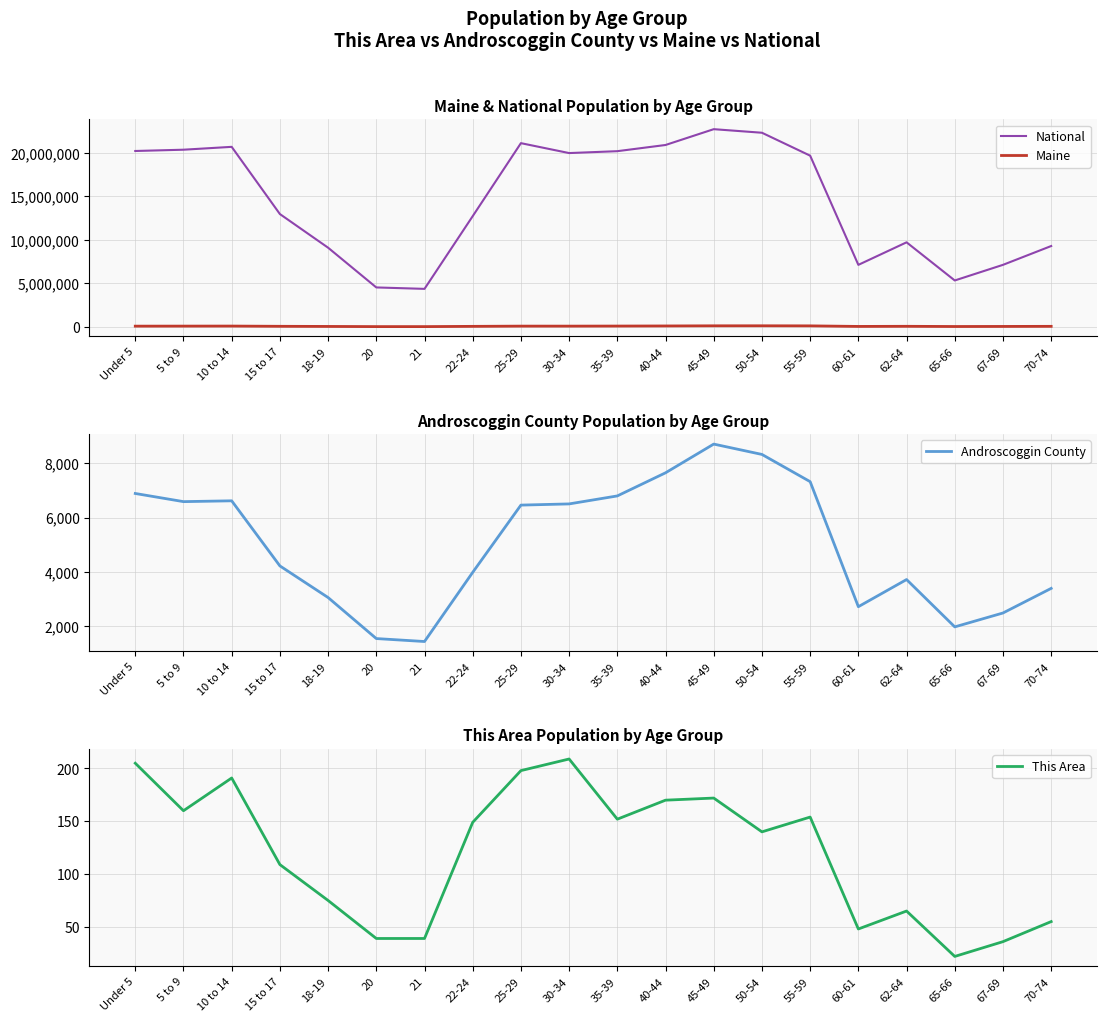

Is it true that National equals 4354294 at 21?

True